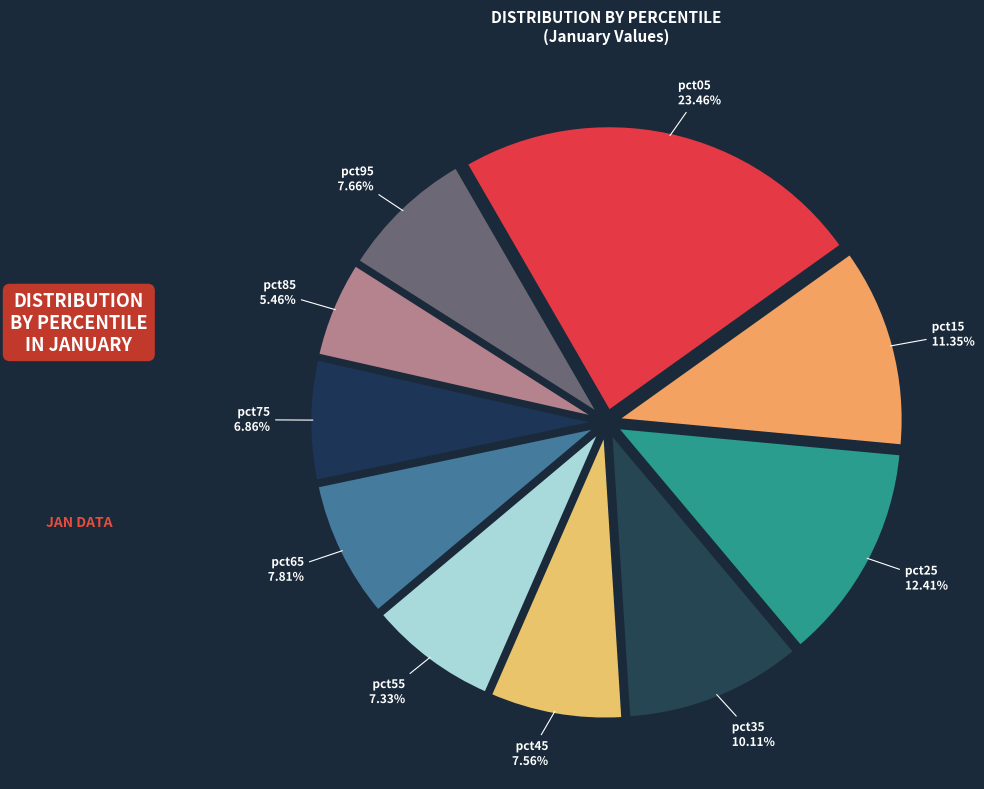

True or false: pct65 accounts for 8% of the total.

True